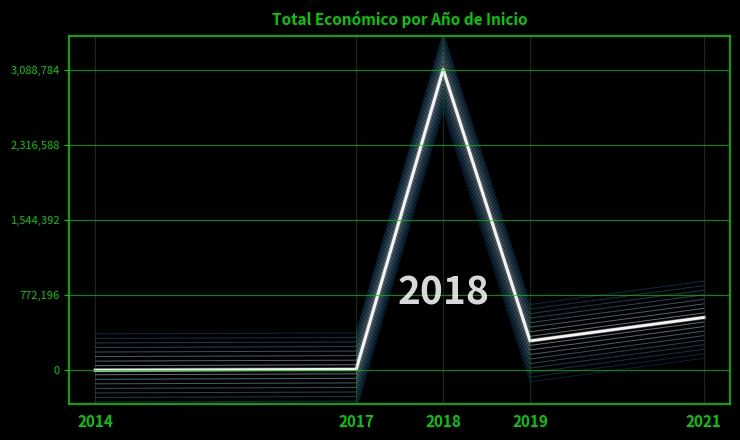

How many interior local valleys (lower than both neighbors) does the data have?

1